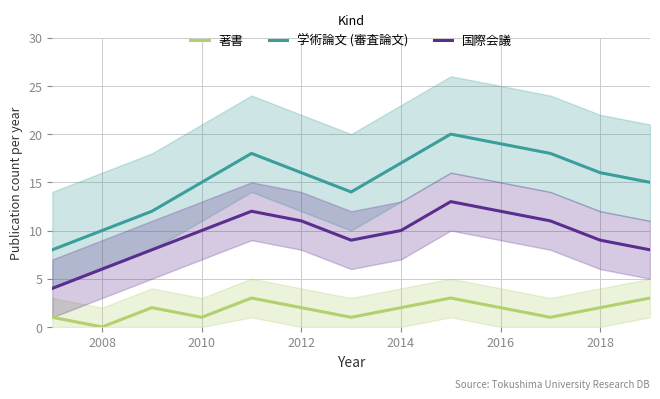

True or false: 学術論文 (審査論文) and 著書 intersect in this chart.

False